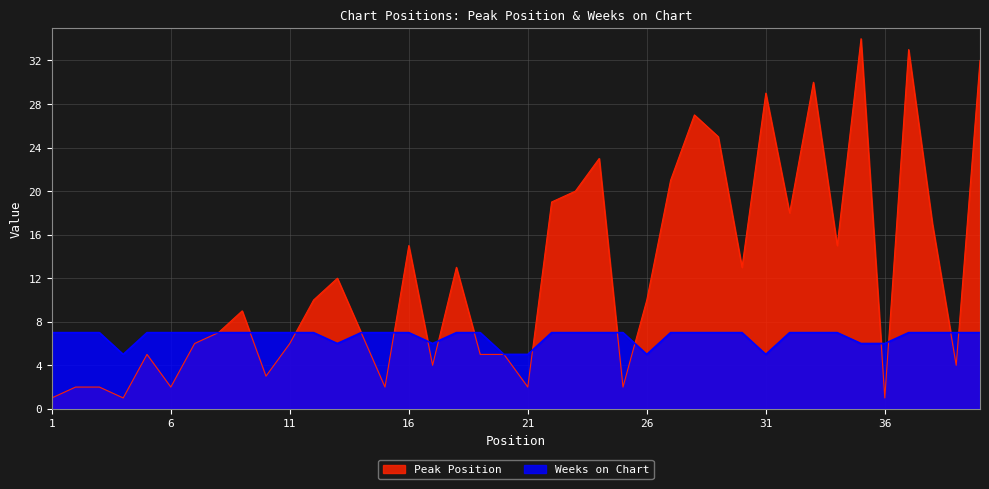

What is the value of the Peak Position point at the 32nd from the left?

18